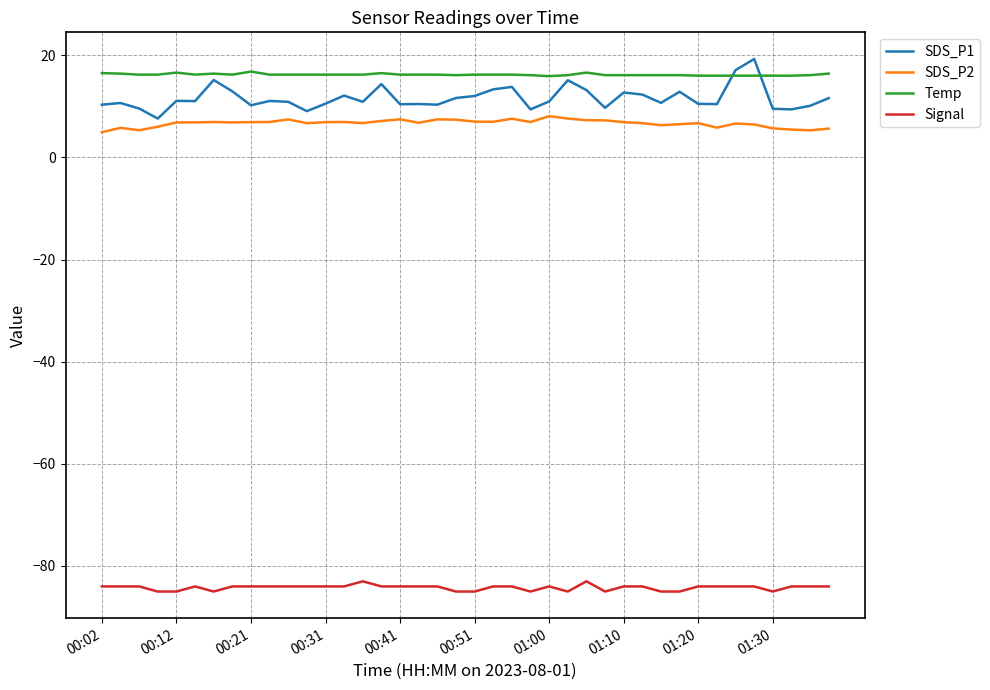

Which series has the widest spread of values?

SDS_P1